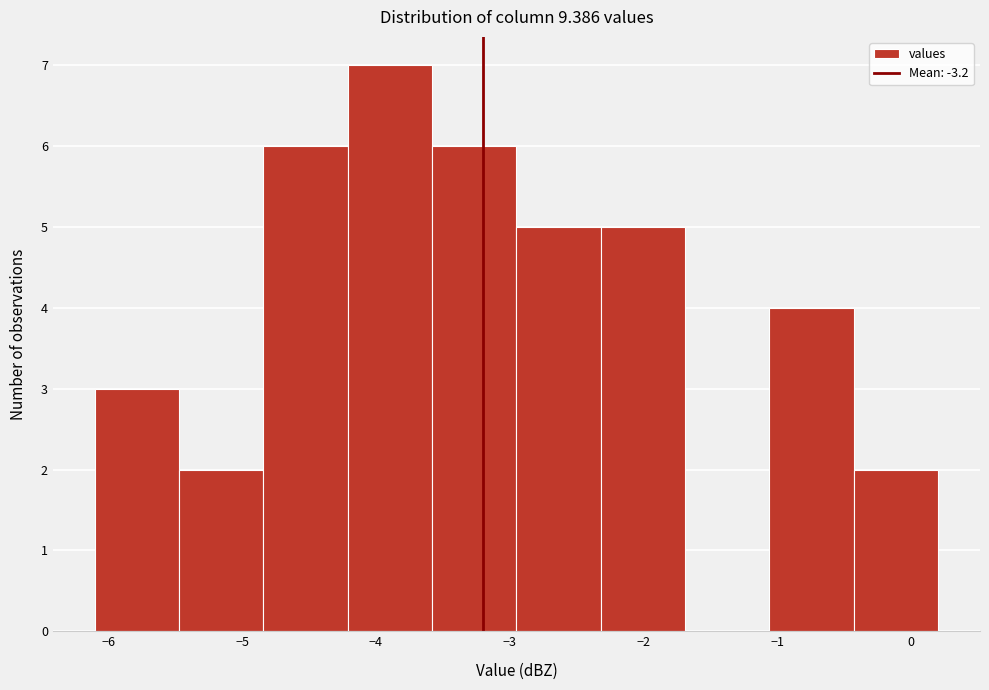

Reading left to right, list every bar in this chart as the range it spans on the x-axis followed by its height. Neither the bar edges nor the heights are printed on the chart, so give them approximately, as read against the axes.

-6.10 to -5.47: 3
-5.47 to -4.84: 2
-4.84 to -4.21: 6
-4.21 to -3.58: 7
-3.58 to -2.95: 6
-2.95 to -2.32: 5
-2.32 to -1.69: 5
-1.69 to -1.06: 0
-1.06 to -0.43: 4
-0.43 to 0.20: 2